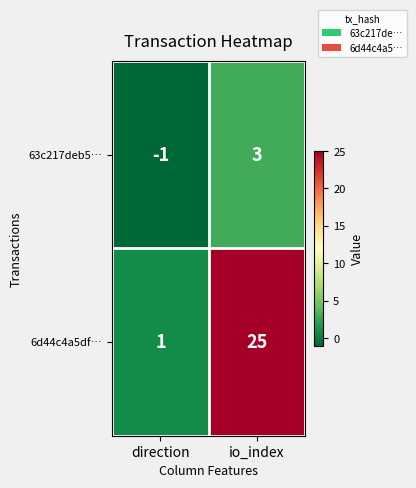

What is the average value of the 6d44c4a5df… series?

13